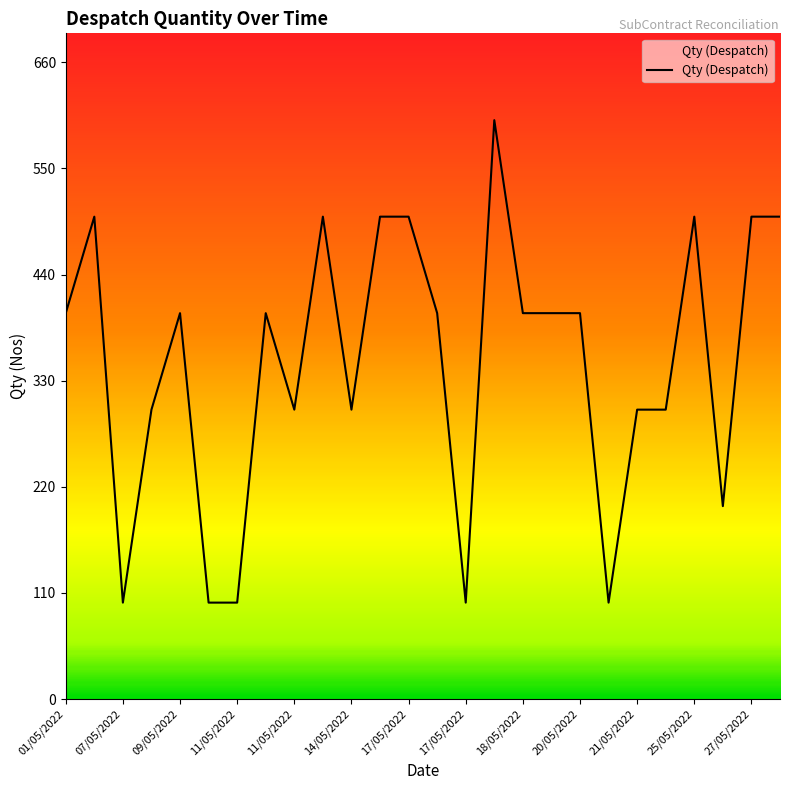

What is the minimum value shown in the chart?

100